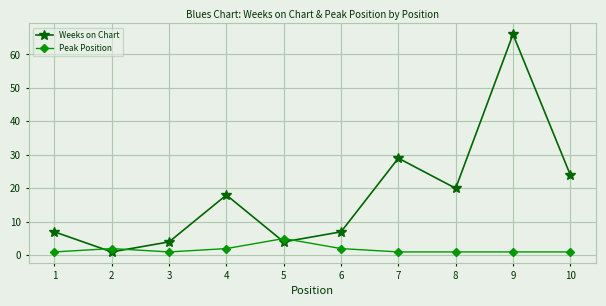

What is the maximum value for Peak Position?

5